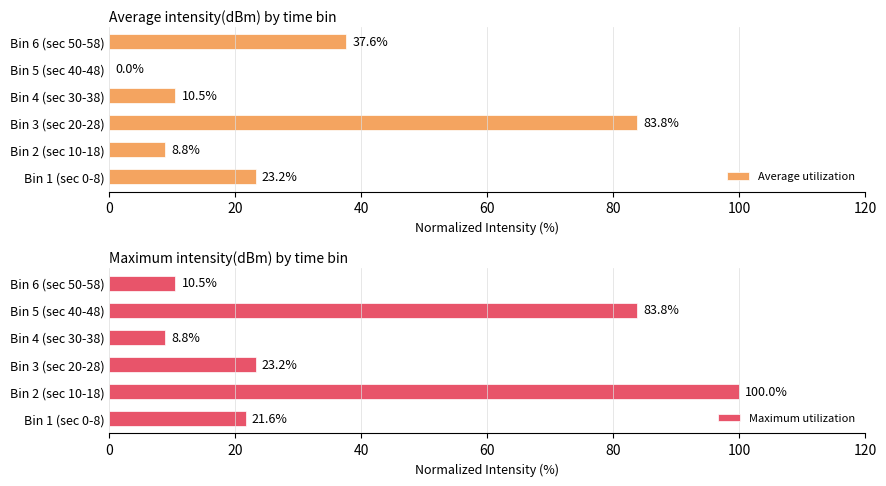

Where is Maximum utilization nearest to the value 54?

Bin 5 (sec 40-48)